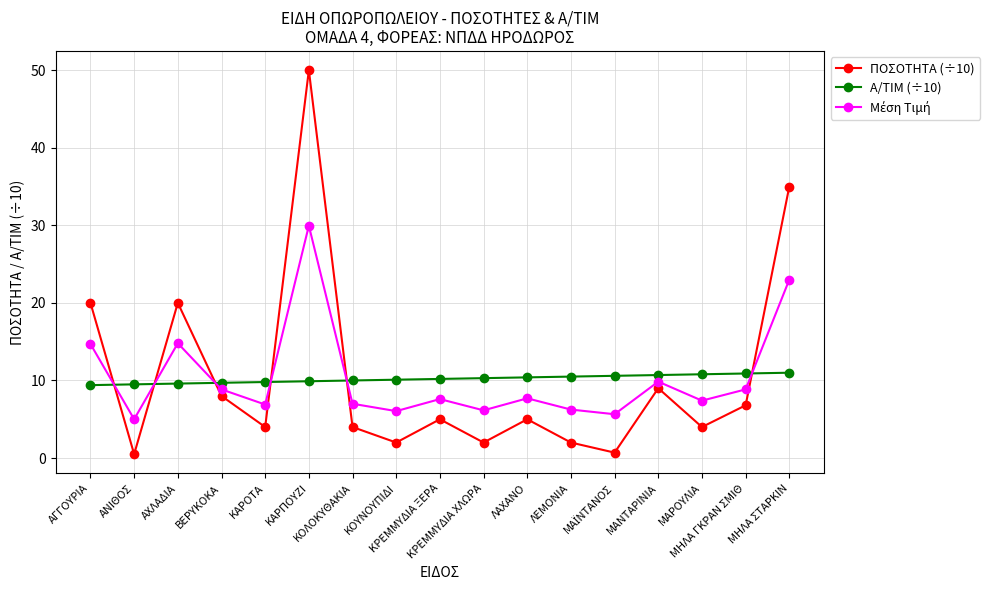

How many times do Α/ΤΙΜ (÷10) and ΠΟΣΟΤΗΤΑ (÷10) cross each other?

6